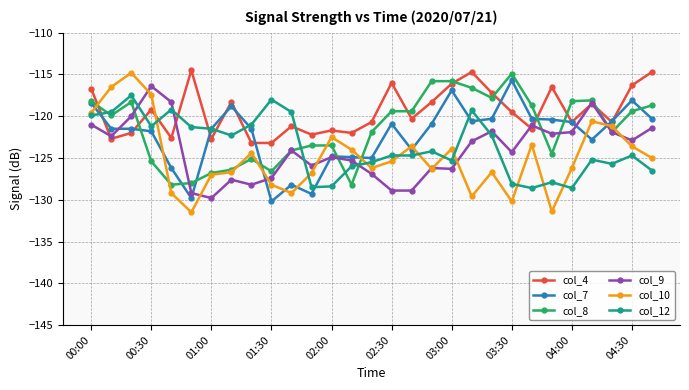

How many series are shown in this chart?

6